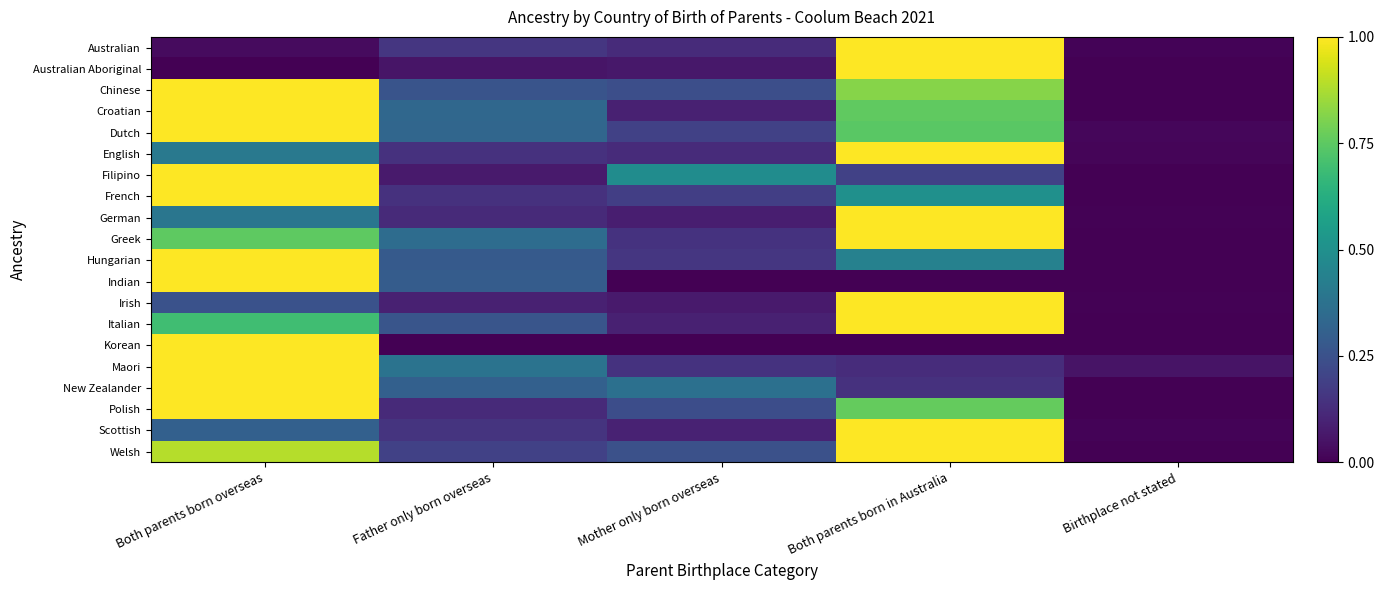

How many series are shown in this chart?

20